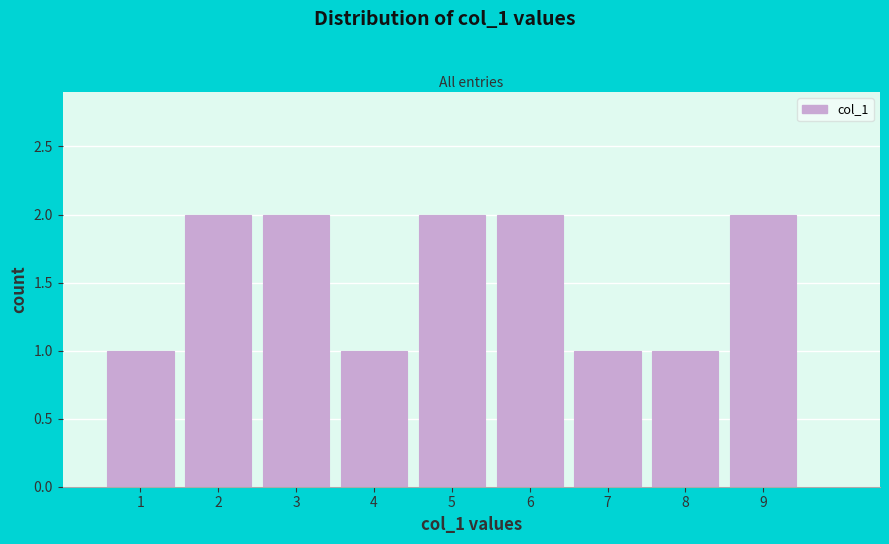

Reading left to right, list every bar in this chart as the range it spans on the x-axis followed by its height. The values are not printed on the chart, so give them approximately, as read against the axis.

0.5 to 1.5: 1
1.5 to 2.5: 2
2.5 to 3.5: 2
3.5 to 4.5: 1
4.5 to 5.5: 2
5.5 to 6.5: 2
6.5 to 7.5: 1
7.5 to 8.5: 1
8.5 to 9.5: 2